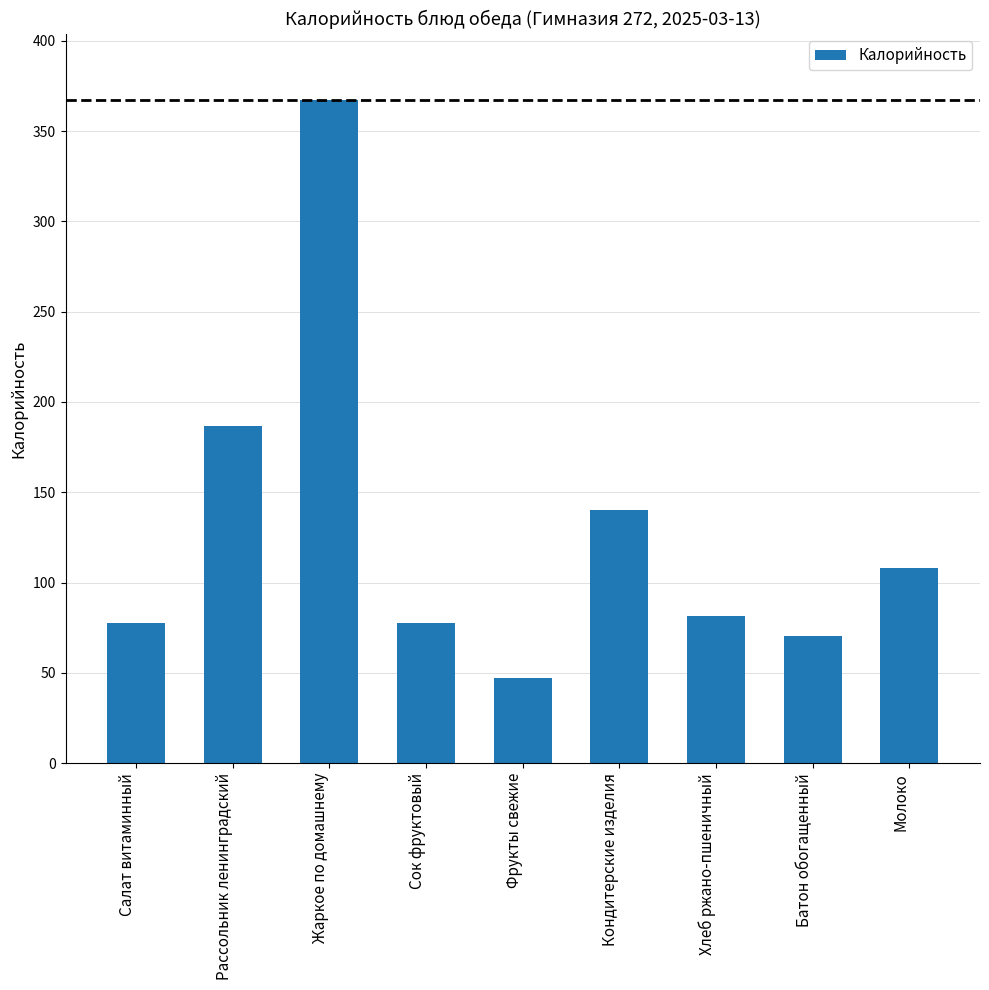

Which label corresponds to the largest value in the chart?

Жаркое по домашнему